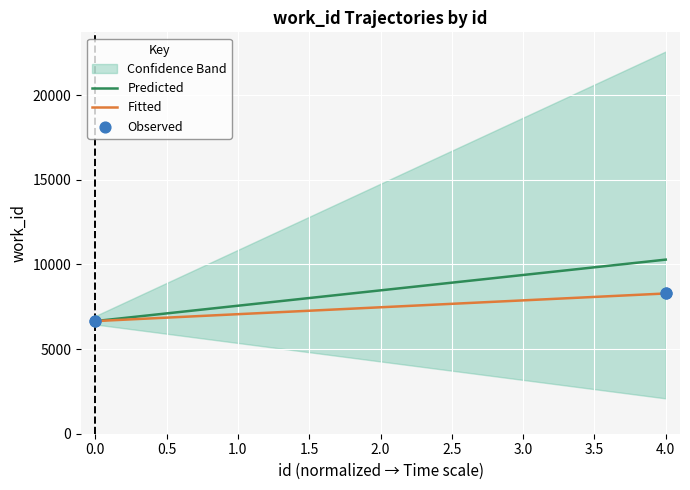

What is the lowest value of the Predicted series?

6654.9